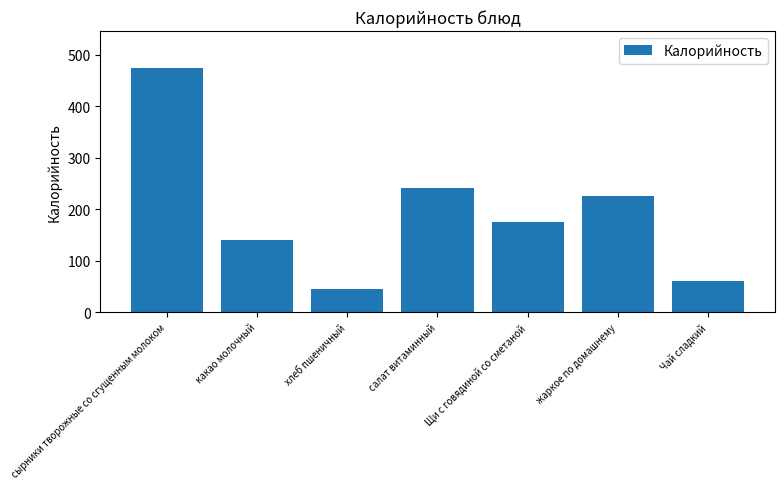

Rank the categories by value from highest to lowest.

сырники творожные со сгущенным молоком, салат витаминный, жаркое по домашнему, Щи с говядиной со сметаной, какао молочный, Чай сладкий, хлеб пшеничный